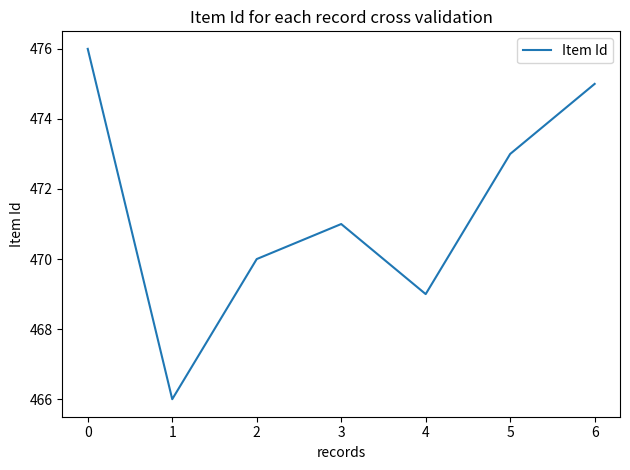

List the labels in order of value, smallest first.

1, 4, 2, 3, 5, 6, 0